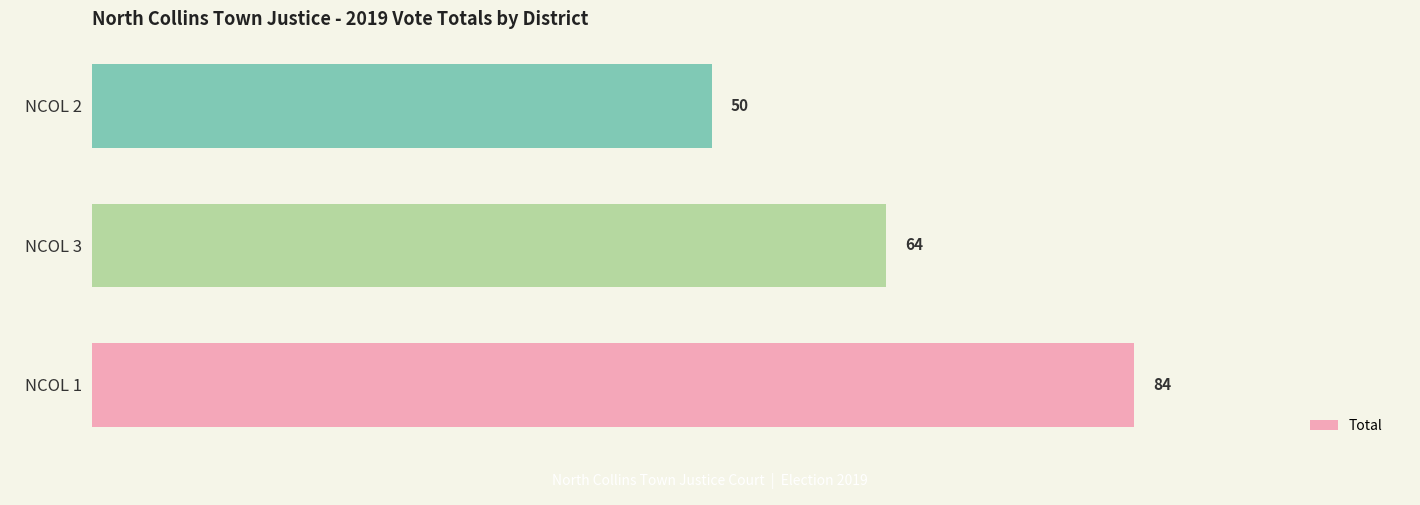

What is the change in value from NCOL 3 to NCOL 2?

-14